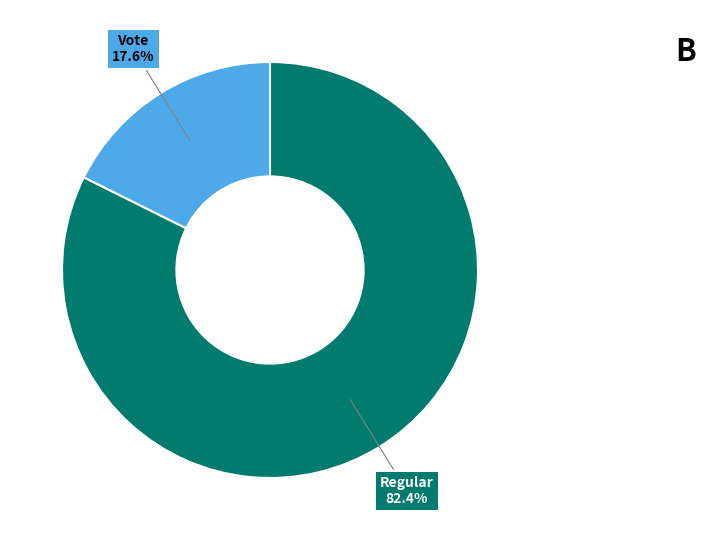

What percentage is the Regular slice, to the nearest percent?

82%